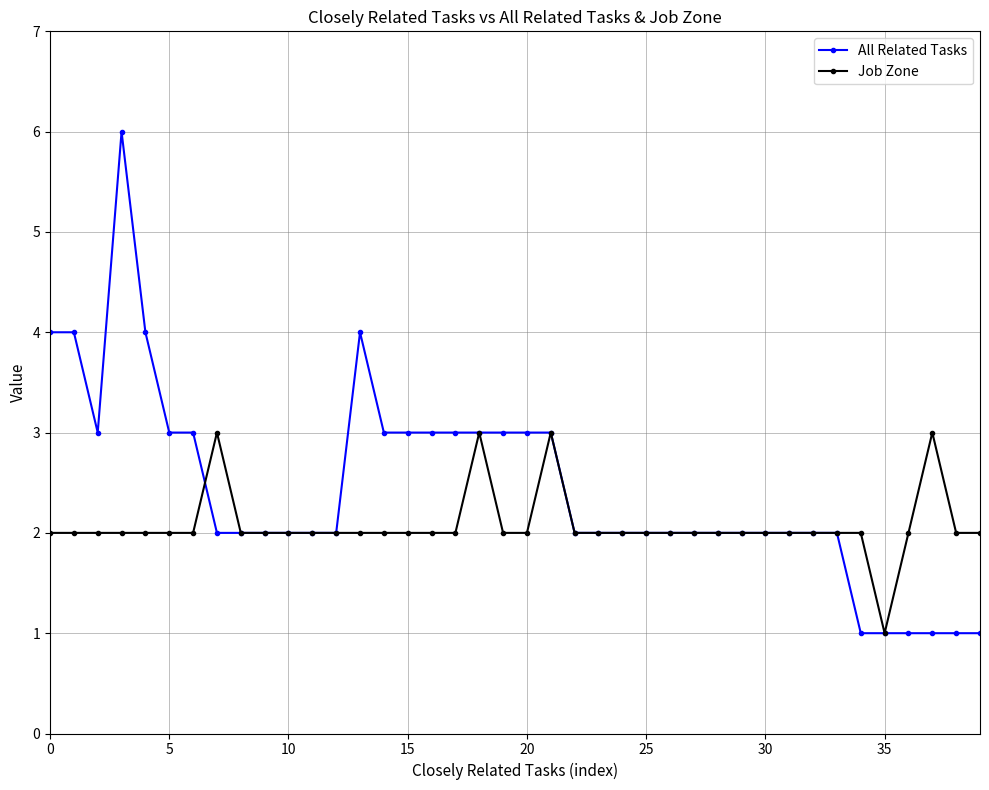

Which series has the largest total across all categories?

All Related Tasks